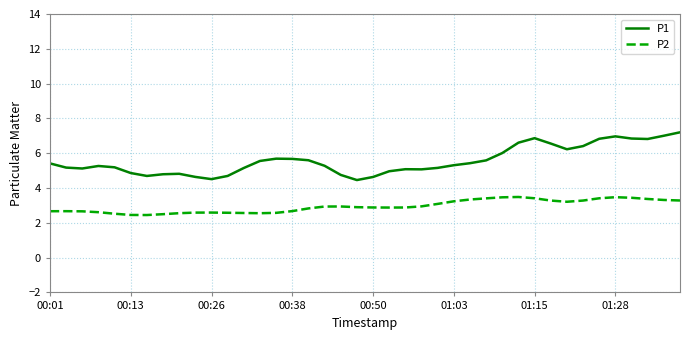

Which series has the largest range (max minus min)?

P1